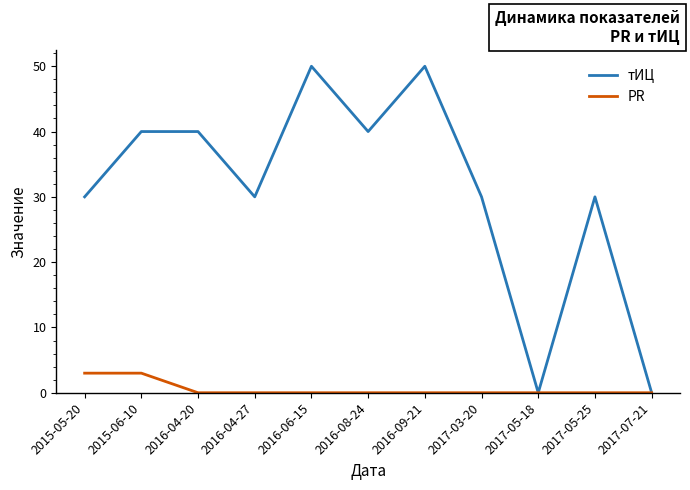

List the series in order of their peak value, lowest first.

PR, тИЦ